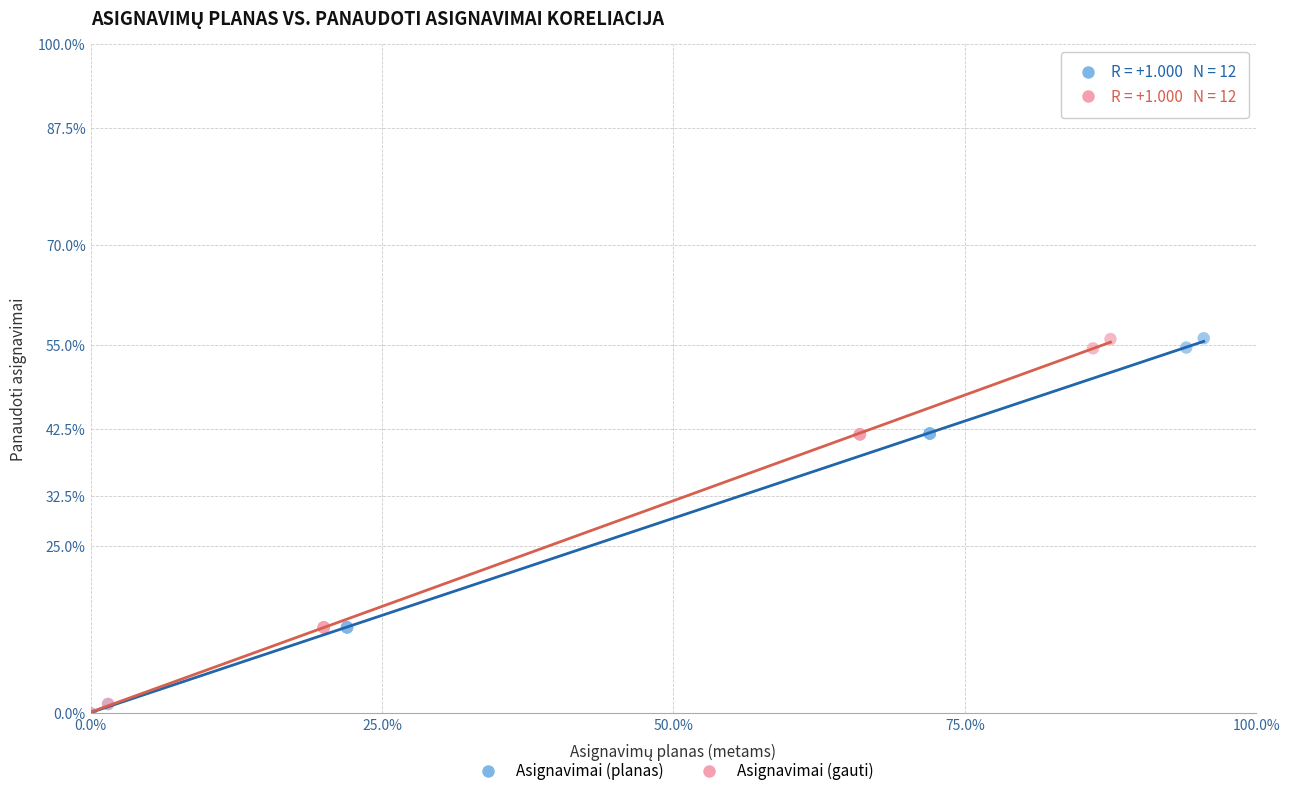

What are all the series names shown in the legend?

Asignavimai (planas), Asignavimai (gauti)